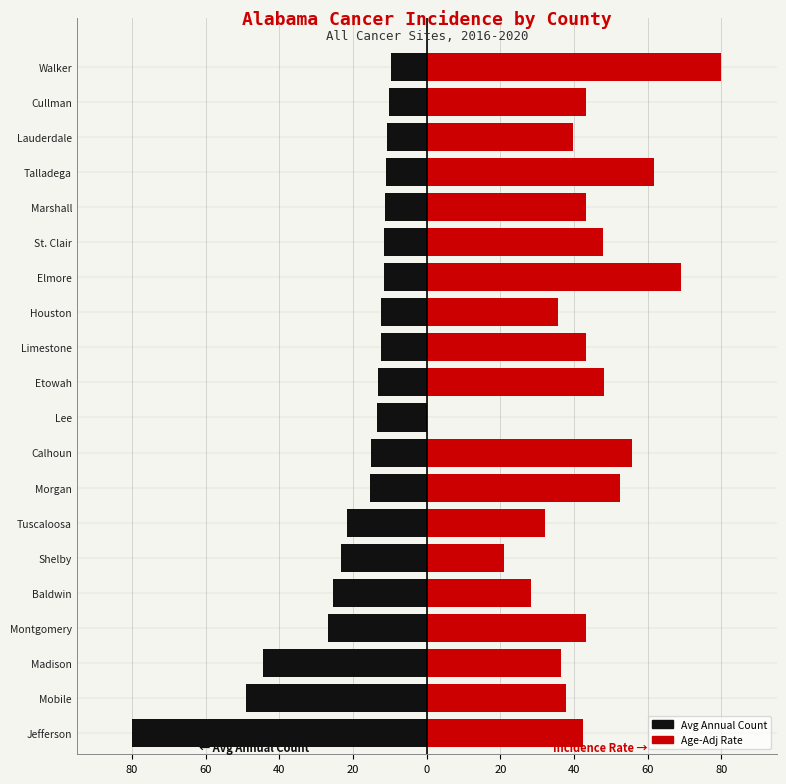

Which series changed the most between 20 and 13?

Age-Adj Incidence Rate